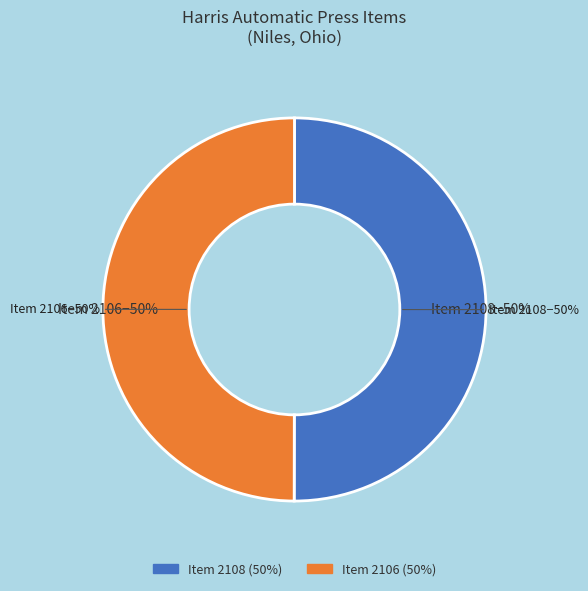

How many segments does this pie chart have?

2